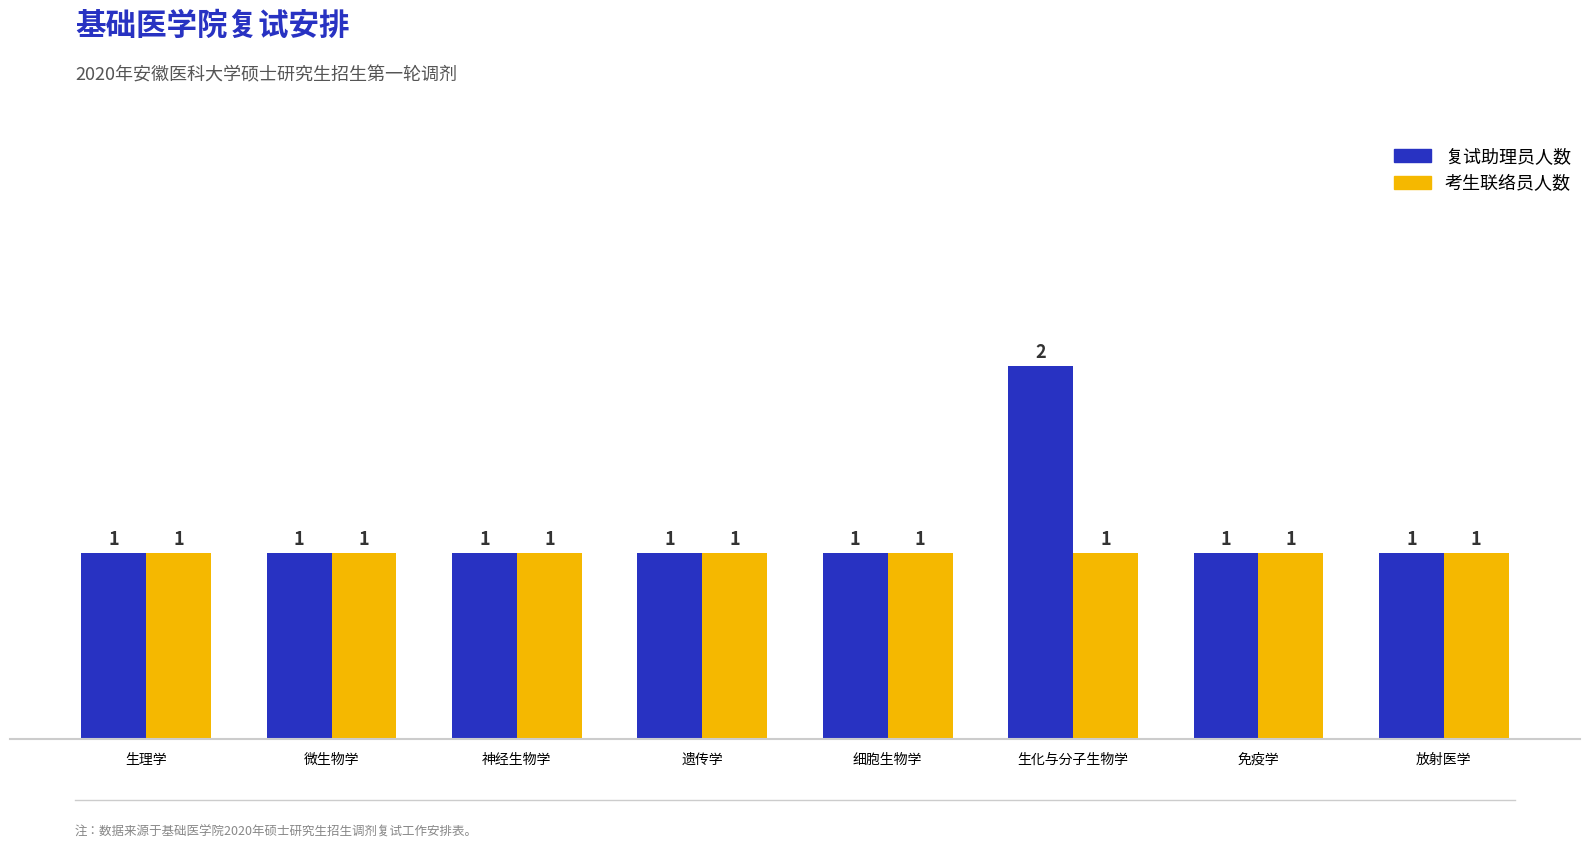

Which series has the widest spread of values?

复试助理员人数